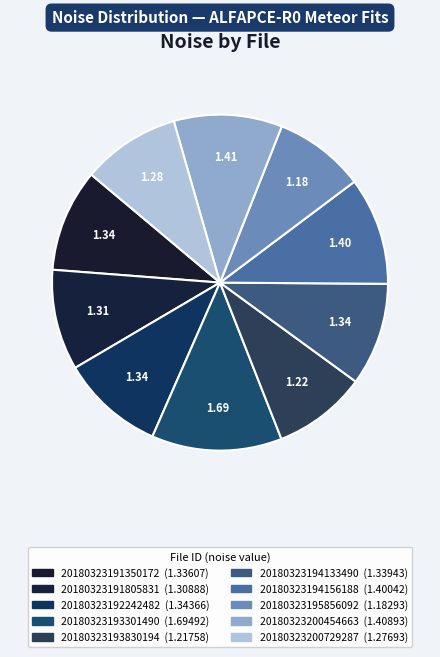

How many segments does this pie chart have?

10